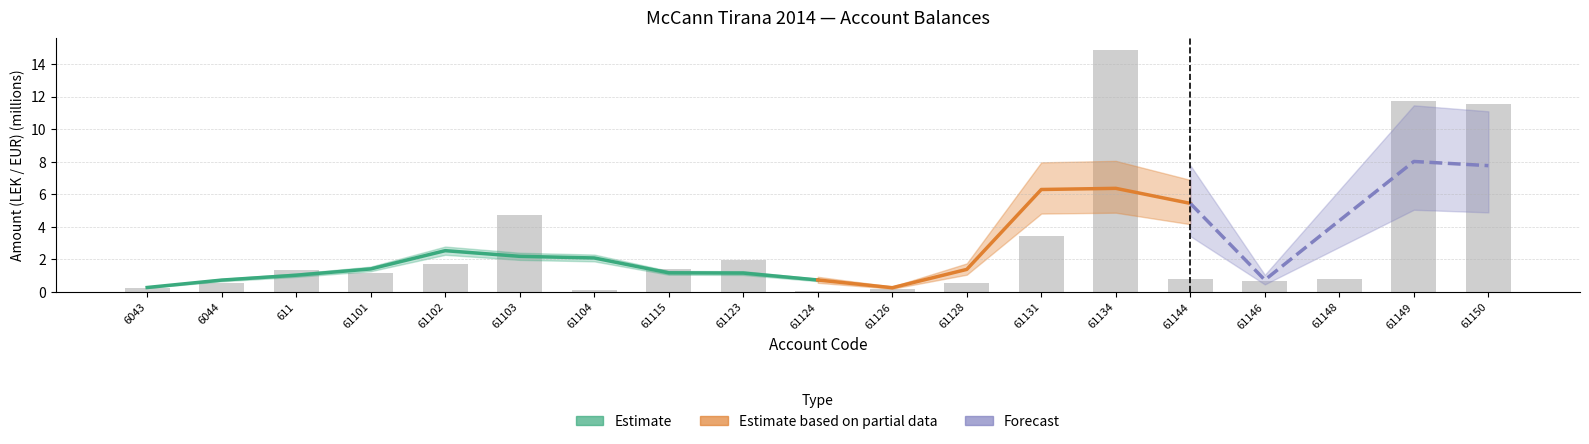

How many bars are there in total?

19